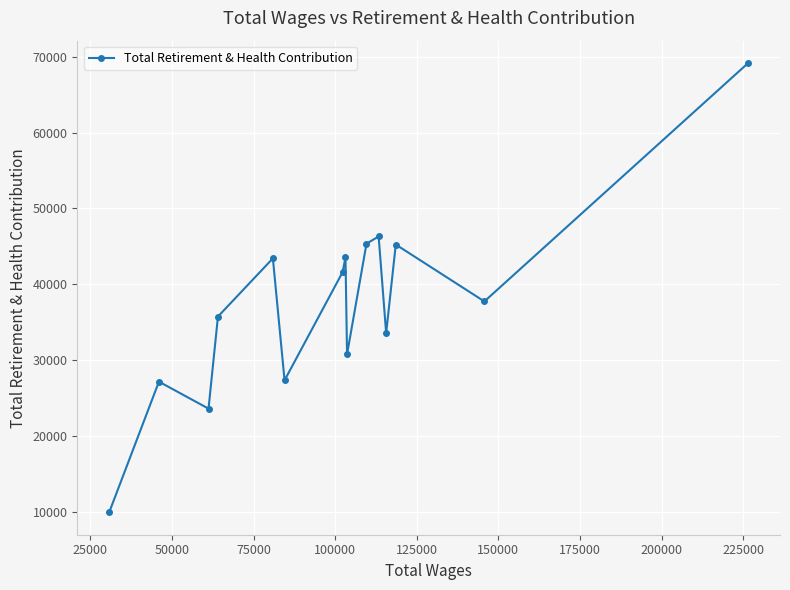

What is the greatest value displayed?

69178